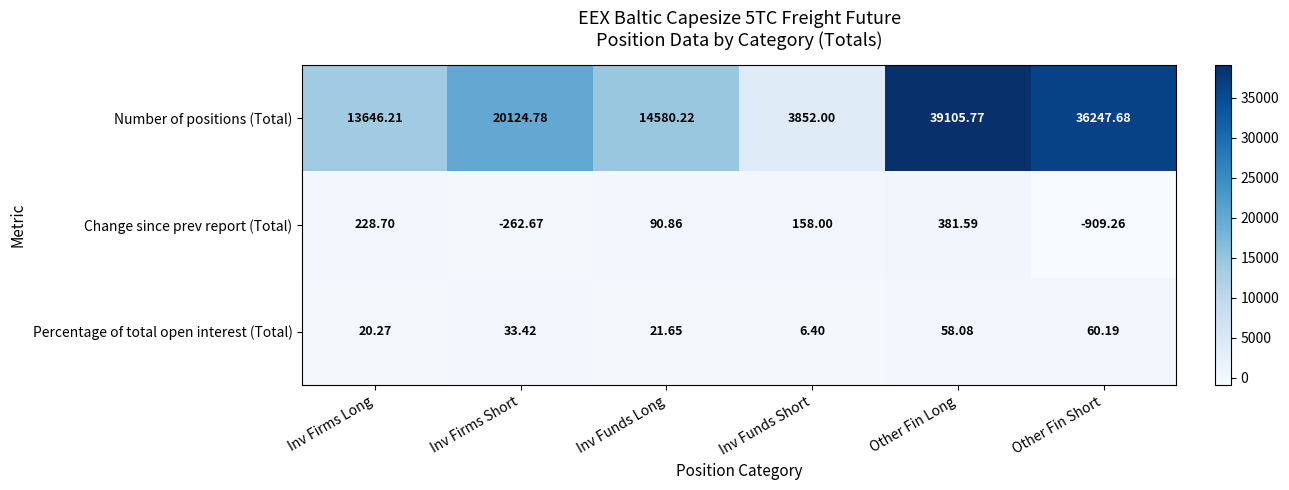

Rank the series at Inv Firms Long from lowest to highest value.

Percentage of total open interest (Total), Change since prev report (Total), Number of positions (Total)